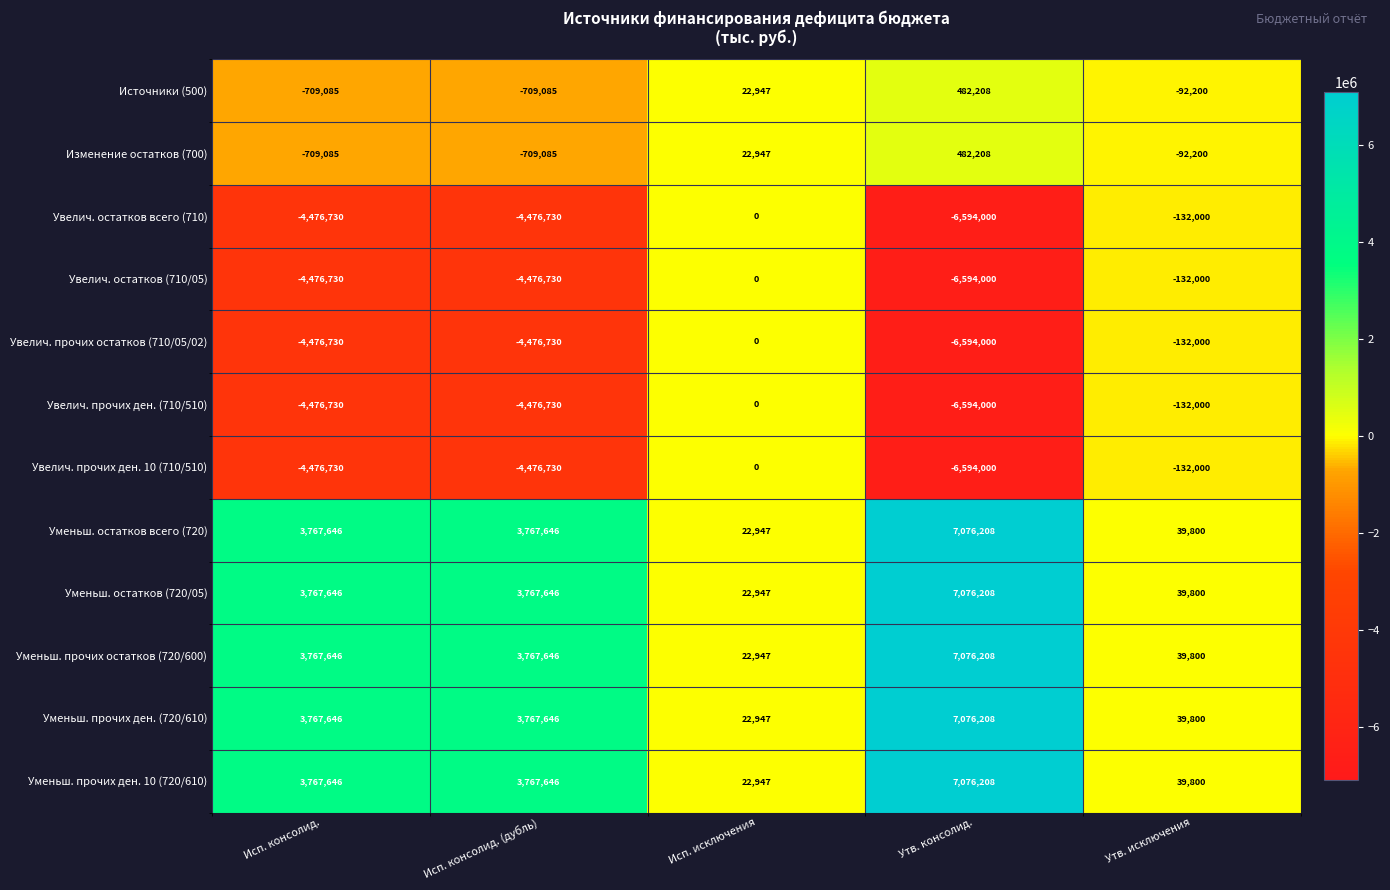

At which label is Увелич. остатков всего (710) closest to -3297000?

Исп. консолид.